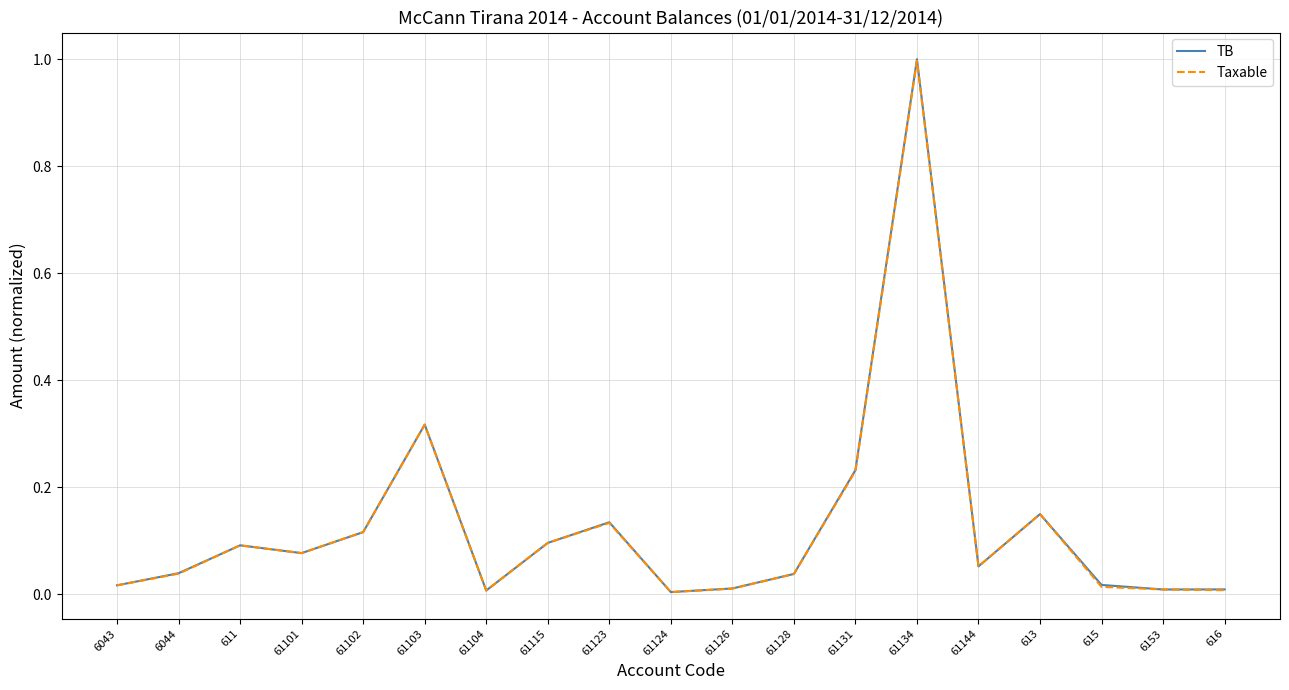

The value of Taxable at 61101 is 0.0. True or false?

False